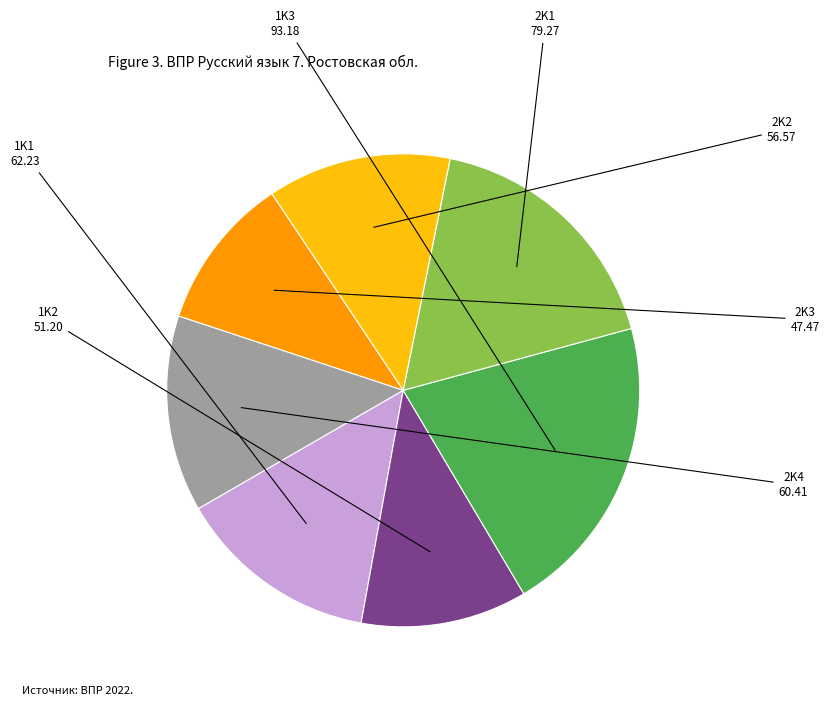

Is there any slice that represents more than half of the pie?

No